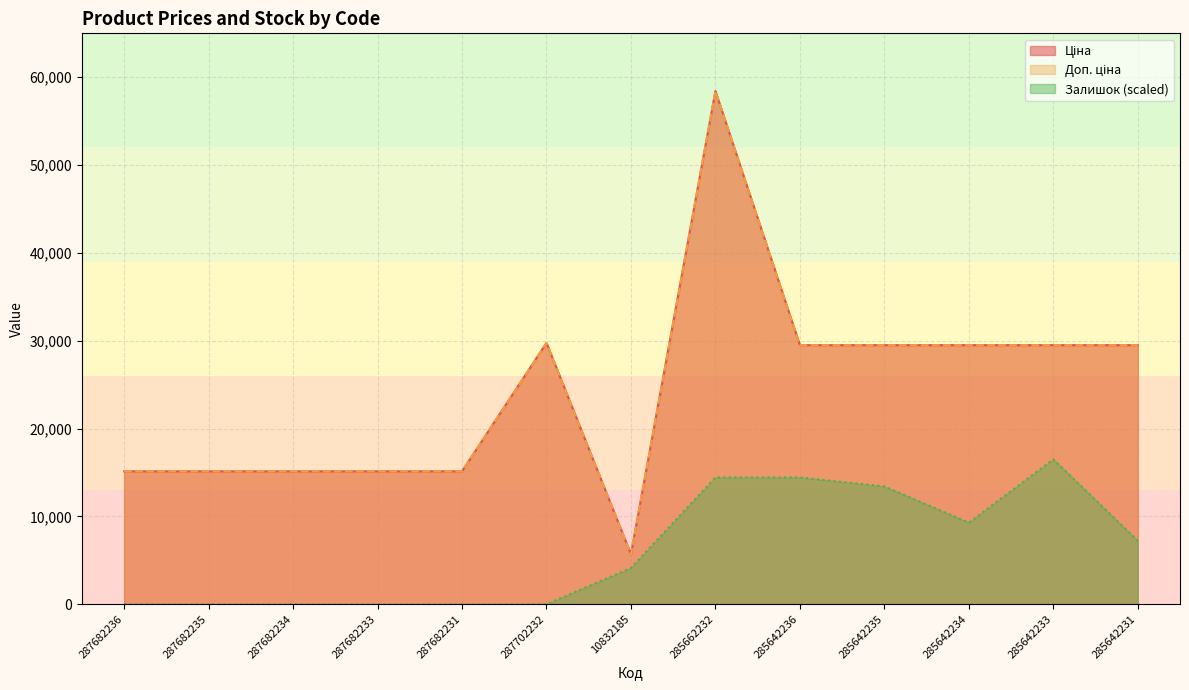

True or false: Залишок has a value of -9992.9 at 287702232.

False